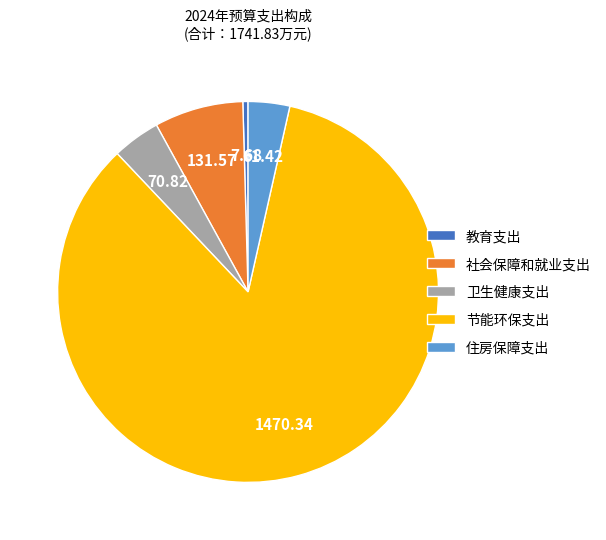

What is the smallest slice in the pie chart?

教育支出